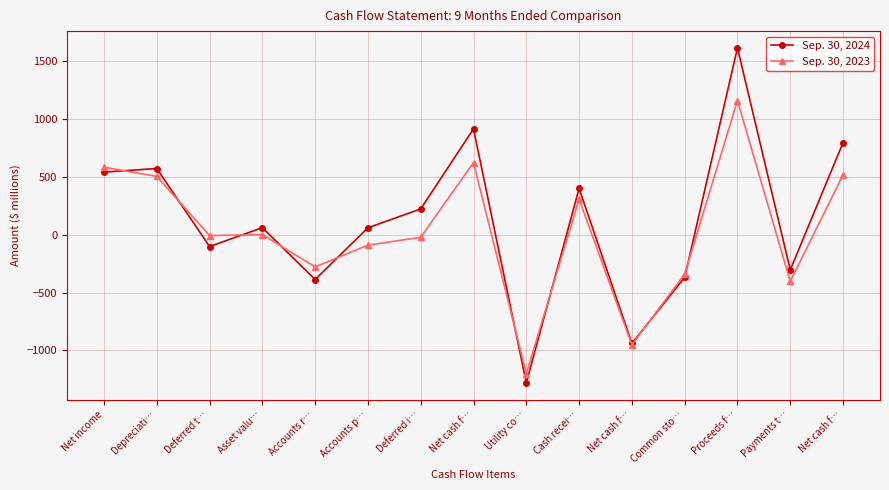

The value of Sep. 30, 2024 at Net cash f… is 913. True or false?

True